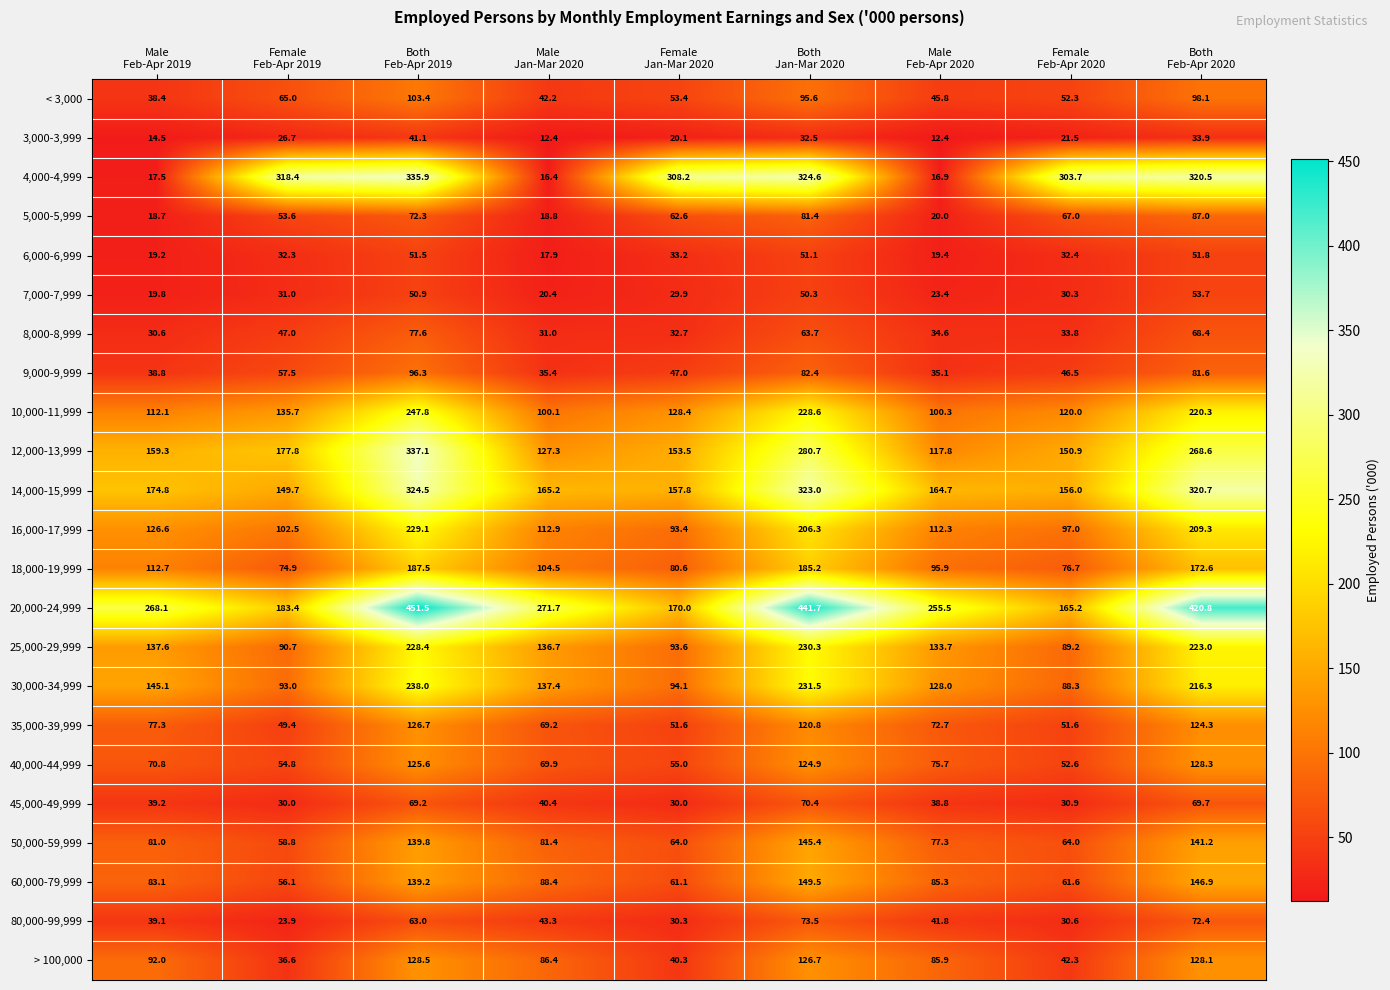

Which series has the largest total across all categories?

20,000-24,999